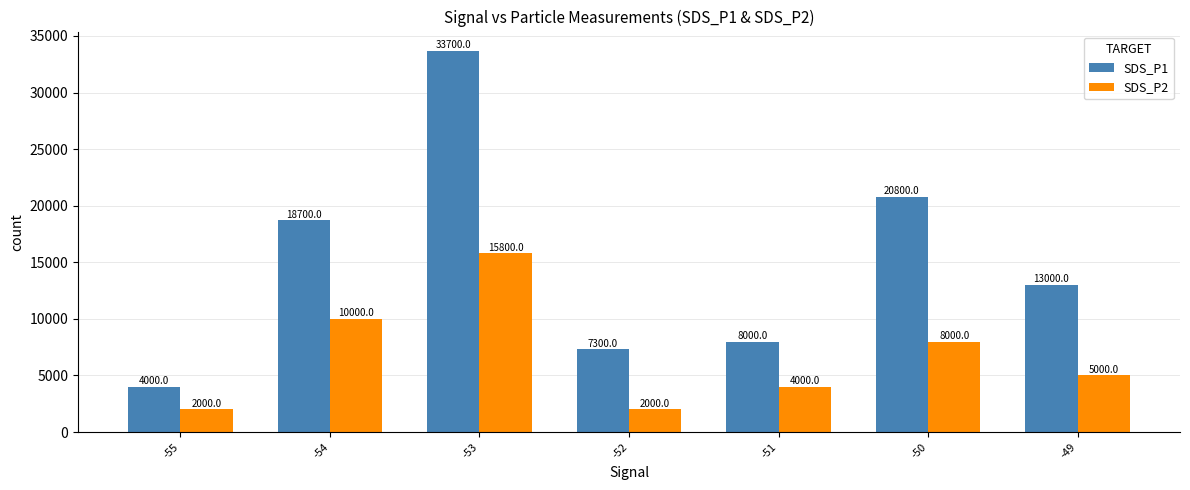

At which label is SDS_P2 closest to 8900?

-50